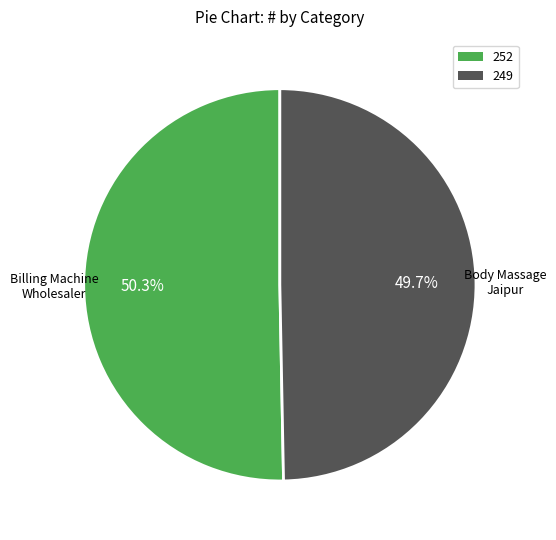

Is there a majority slice in this chart?

Yes